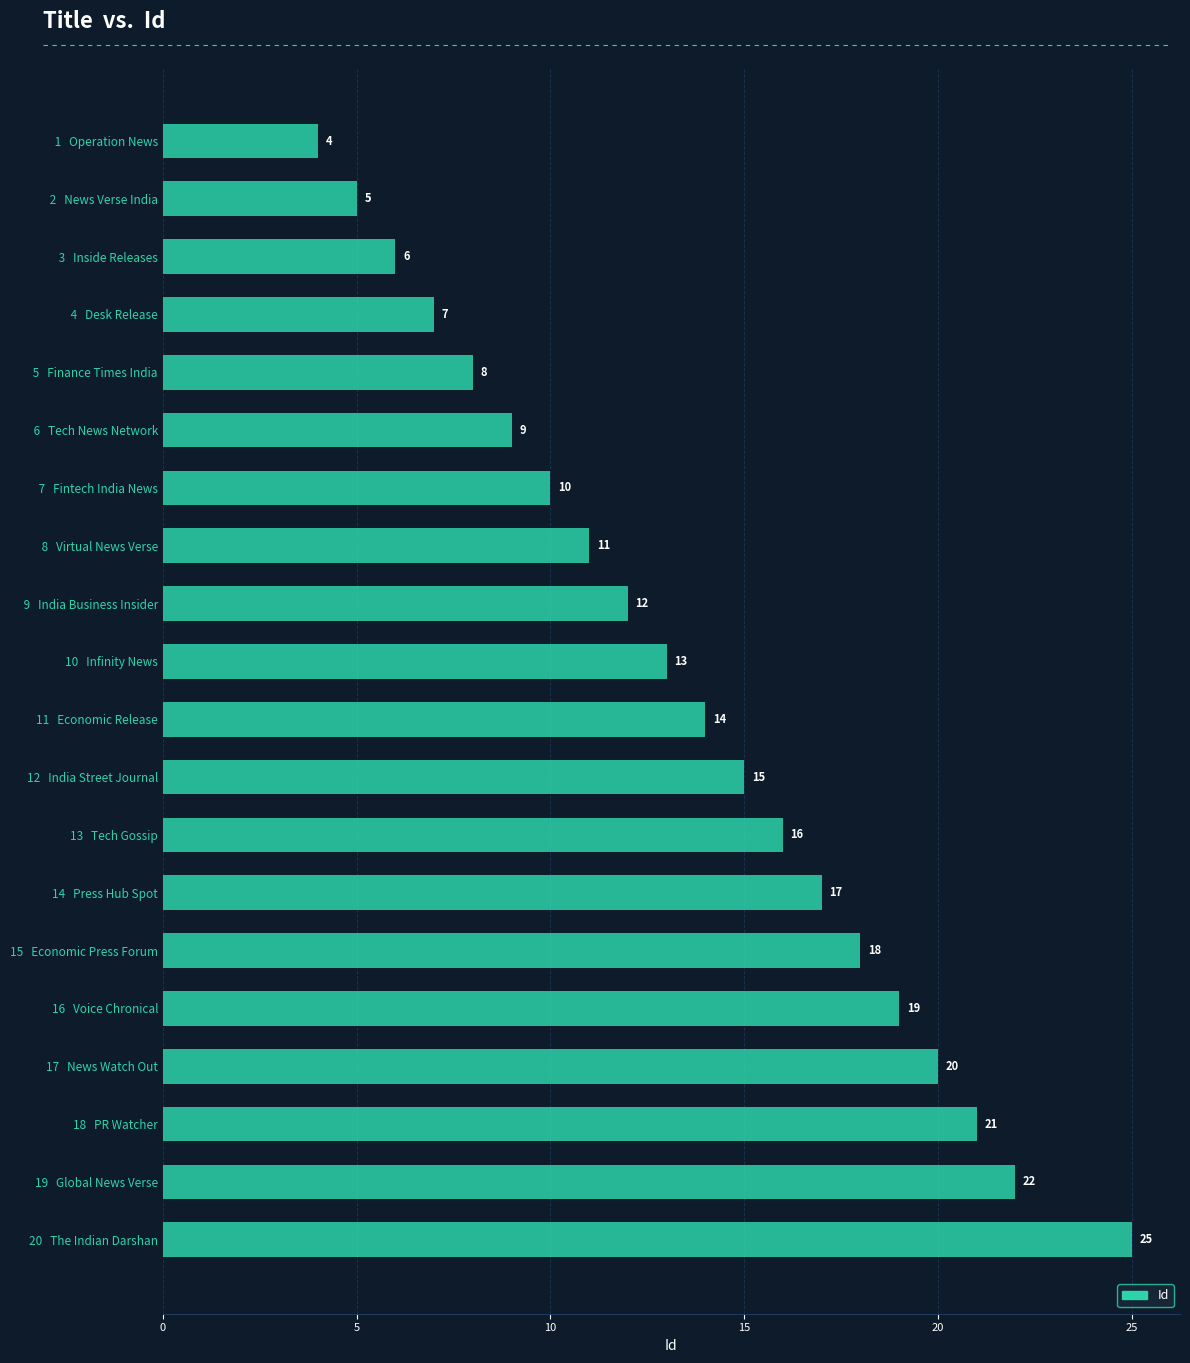

Rank the categories by value from highest to lowest.

20   The Indian Darshan, 19   Global News Verse, 18   PR Watcher, 17   News Watch Out, 16   Voice Chronical, 15   Economic Press Forum, 14   Press Hub Spot, 13   Tech Gossip, 12   India Street Journal, 11   Economic Release, 10   Infinity News,  9   India Business Insider,  8   Virtual News Verse,  7   Fintech India News,  6   Tech News Network,  5   Finance Times India,  4   Desk Release,  3   Inside Releases,  2   News Verse India,  1   Operation News